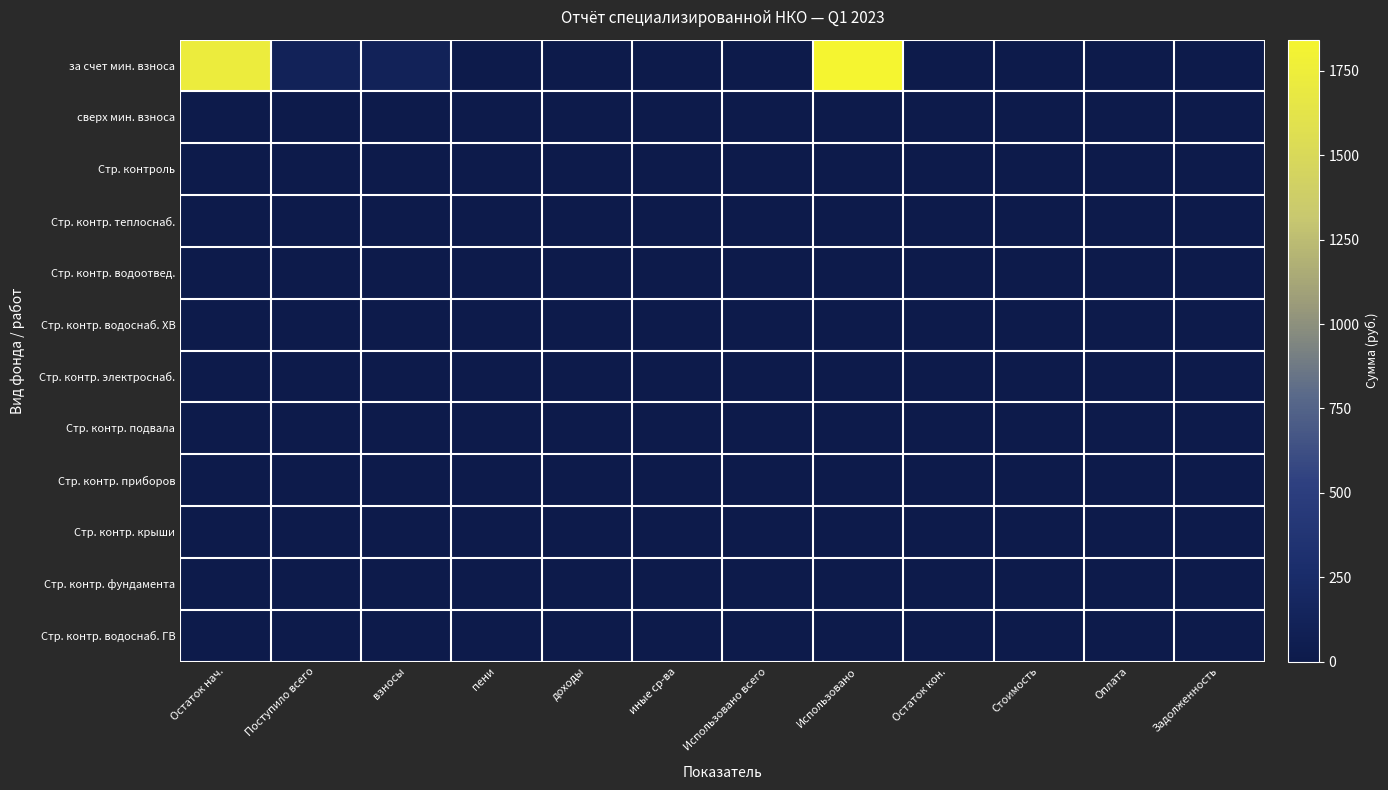

How many categories are shown in the chart?

12